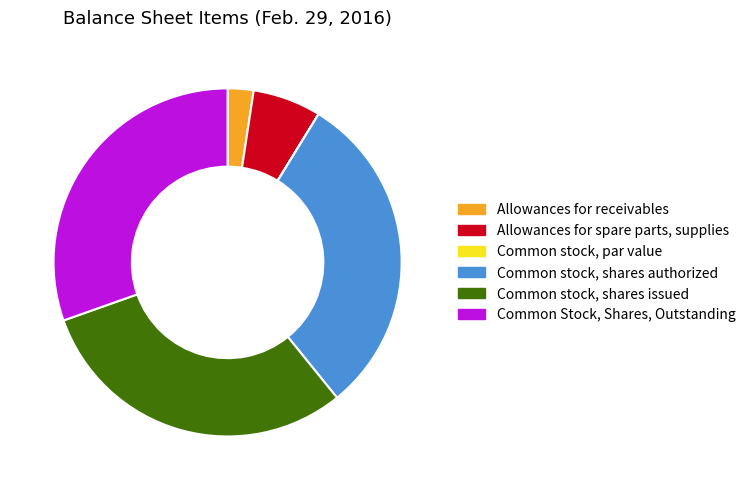

Which has a higher value, Allowances for receivables or Allowances for spare parts, supplies?

Allowances for spare parts, supplies